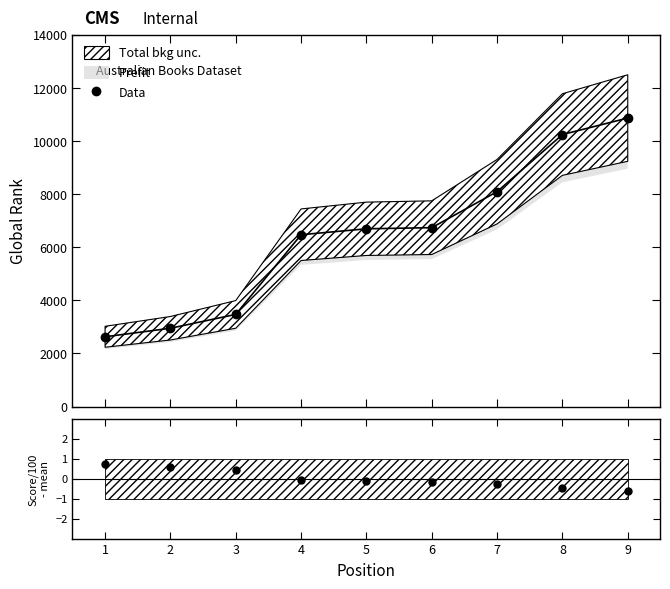

Reading left to right, list all the values displayed in this chart.

1=0.7	2=0.6	3=0.4	4=-0.1	5=-0.1	6=-0.2	7=-0.3	8=-0.5	9=-0.6